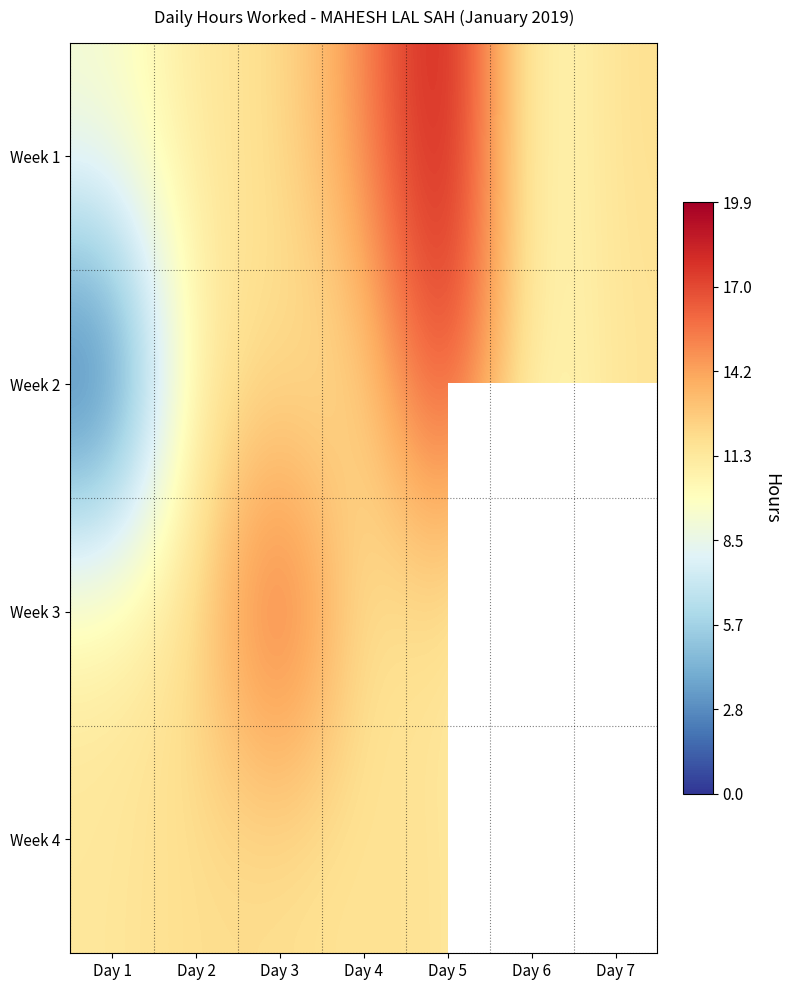

At which category is the sum across all series the highest?

Day 5